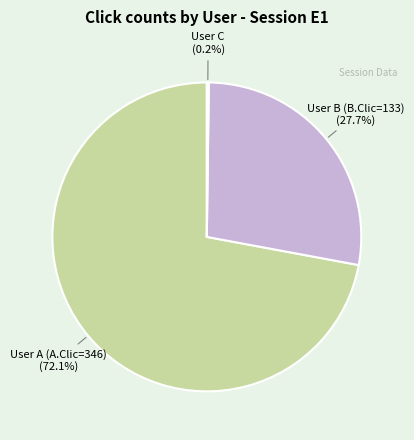

Is there a majority slice in this chart?

Yes